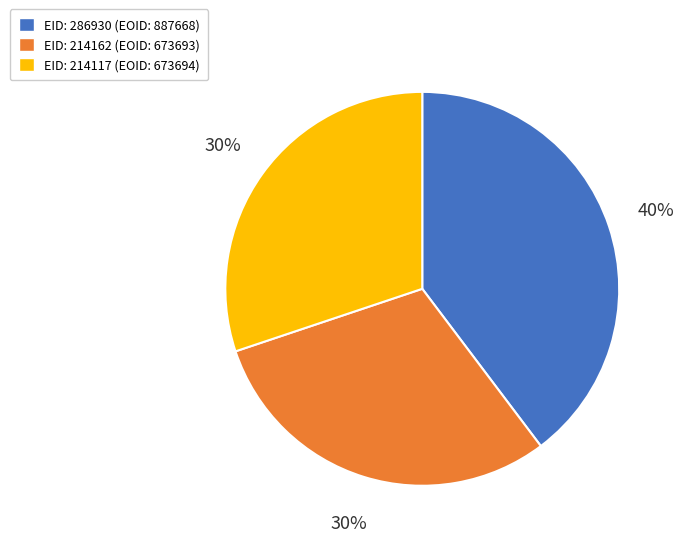

Does any single category account for the majority?

No